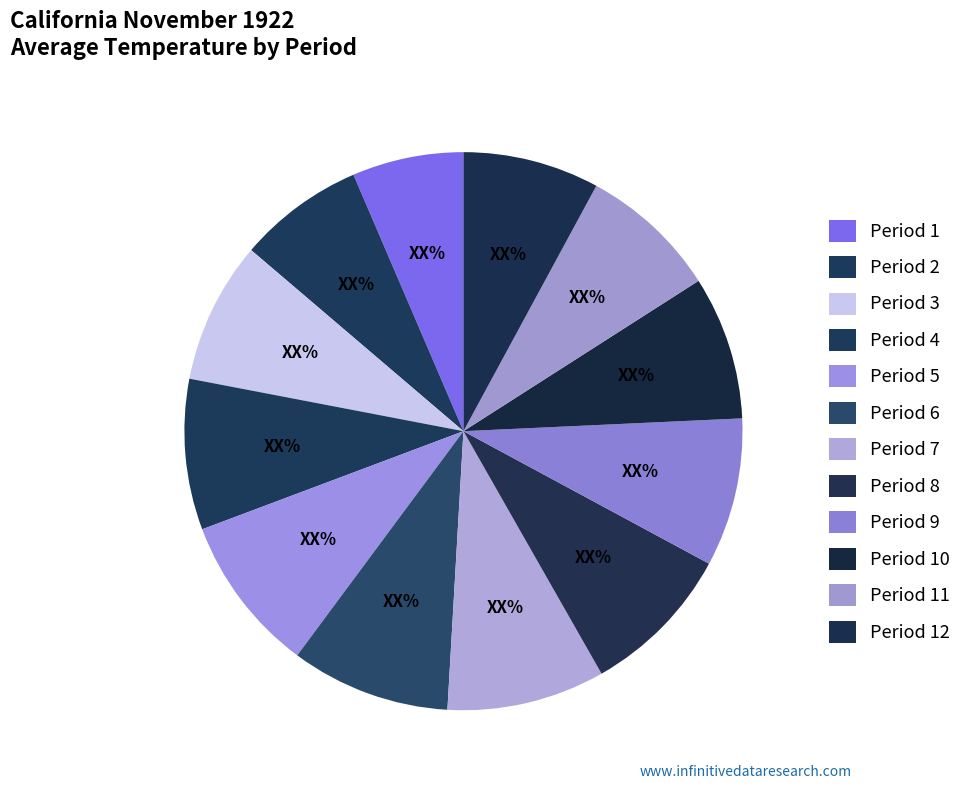

Which has a higher value, Period 3 or Period 2?

Period 3